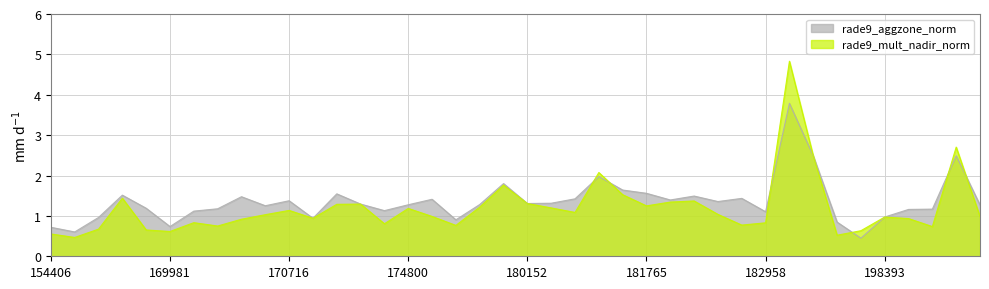

List the series in order of their overall mean, highest first.

rade9_aggzone_norm, rade9_mult_nadir_norm